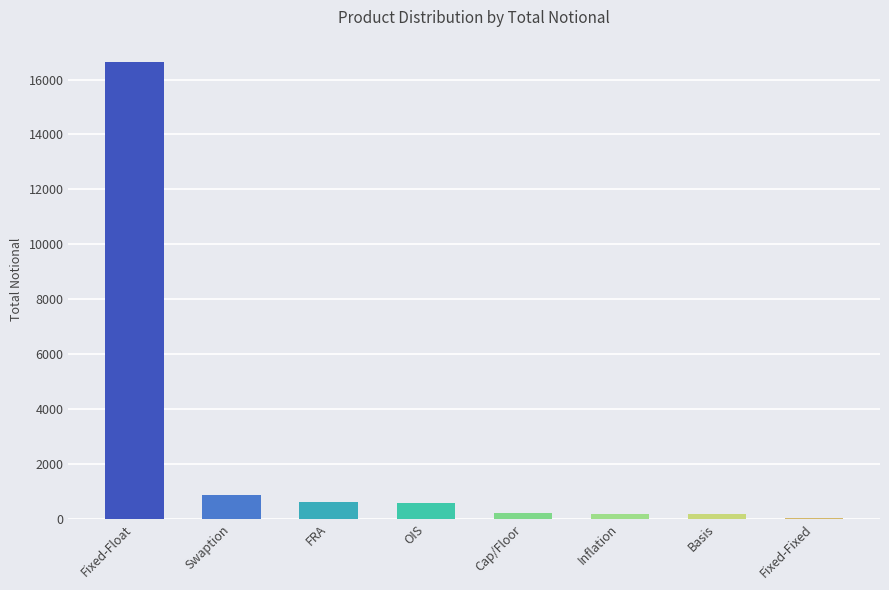

At which category does the chart reach its peak across all series?

Fixed-Float